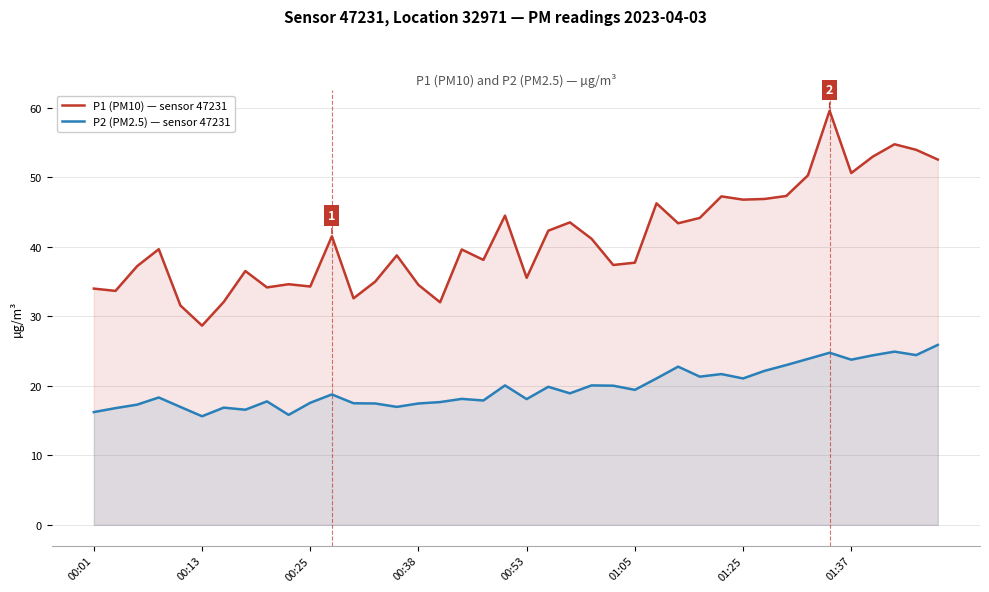

Which series has the largest total across all categories?

P1 (PM10) — sensor 47231